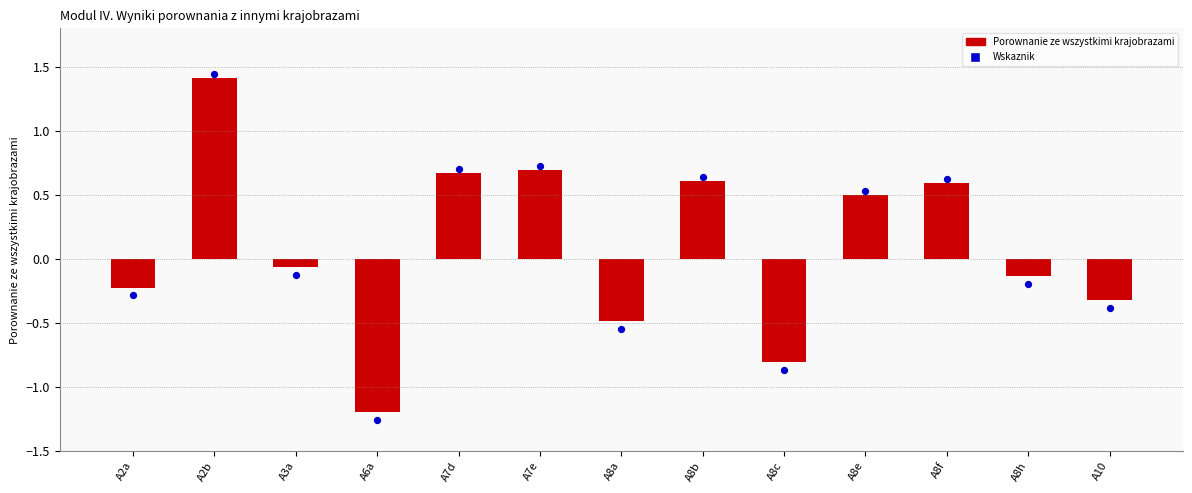

Which series has the largest Y range (max minus min)?

Wskaznik